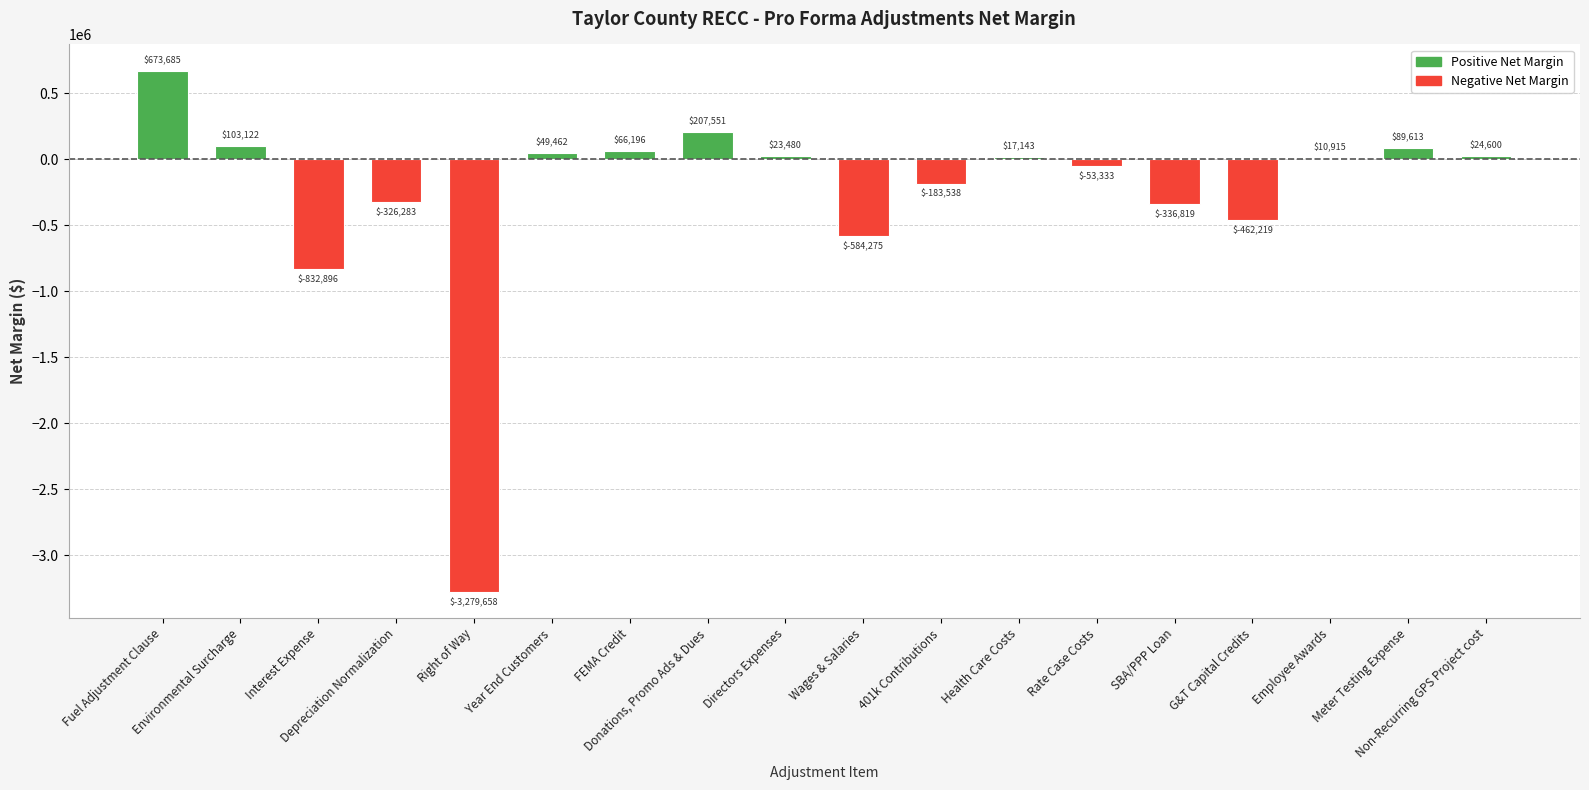

How many positive values are there?

10